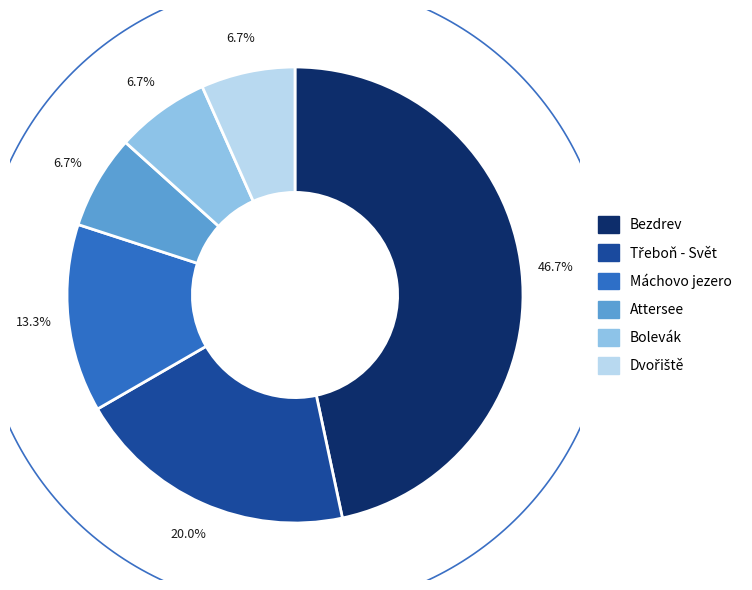

What percentage do Attersee and Dvořiště together represent?

13.3%